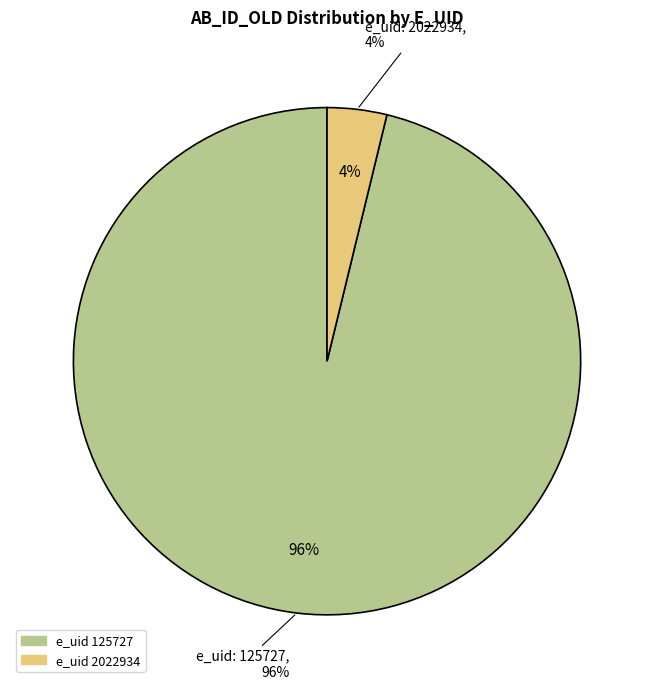

How many segments does this pie chart have?

2